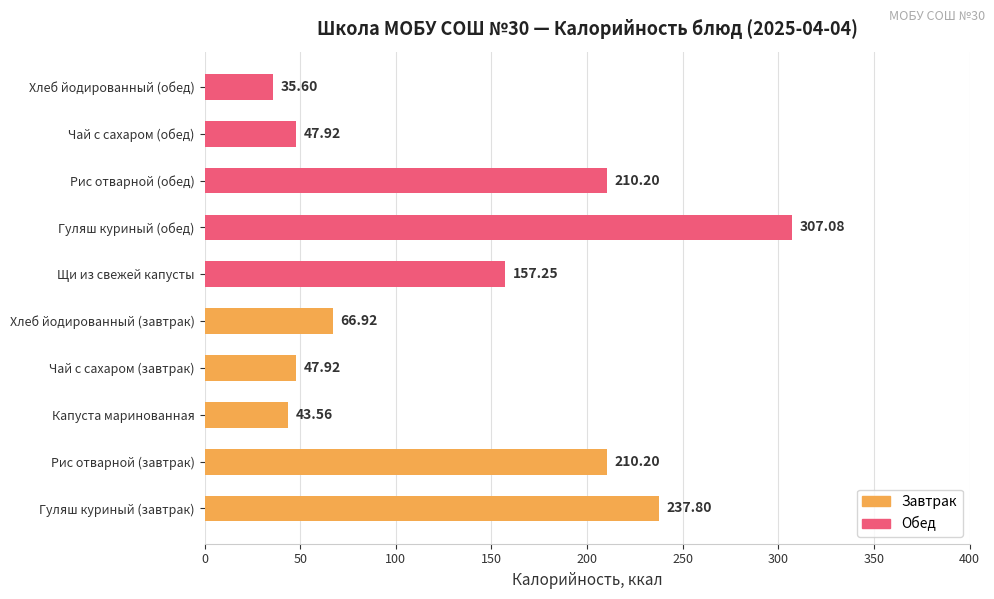

Count the number of values greater than 157.

5